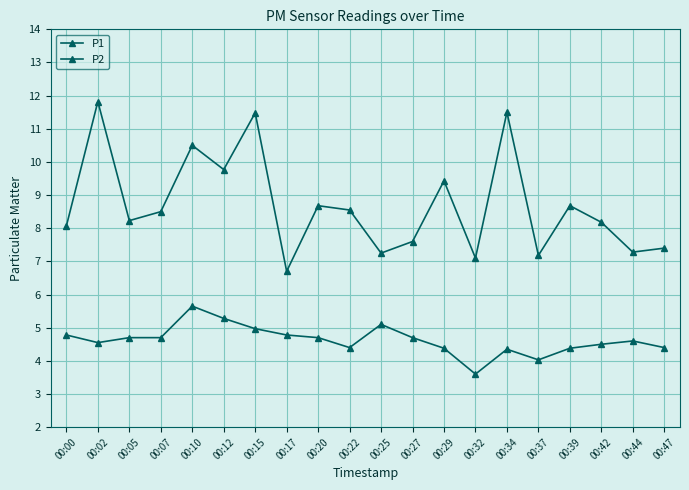

What is the maximum value shown in the chart?

11.8